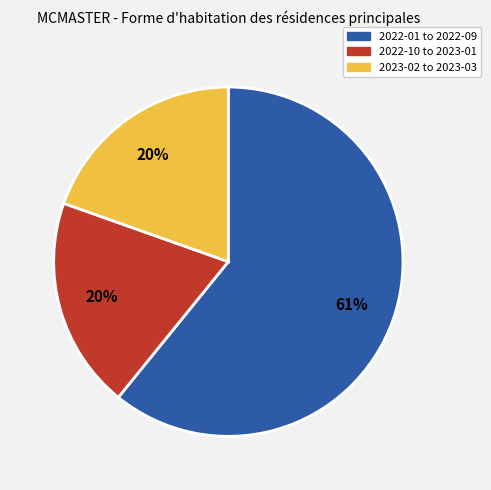

Does any single category account for the majority?

Yes